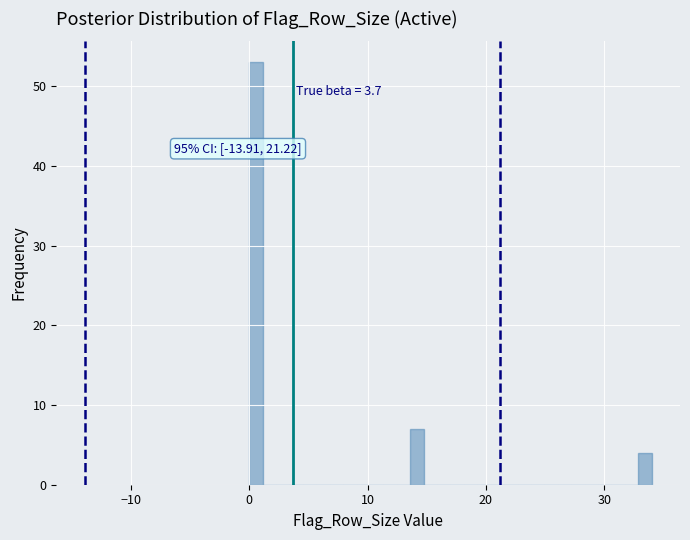

Around what value on the x-axis is the tallest bar? Give the approximate position of its centre, as read against the axis.

1